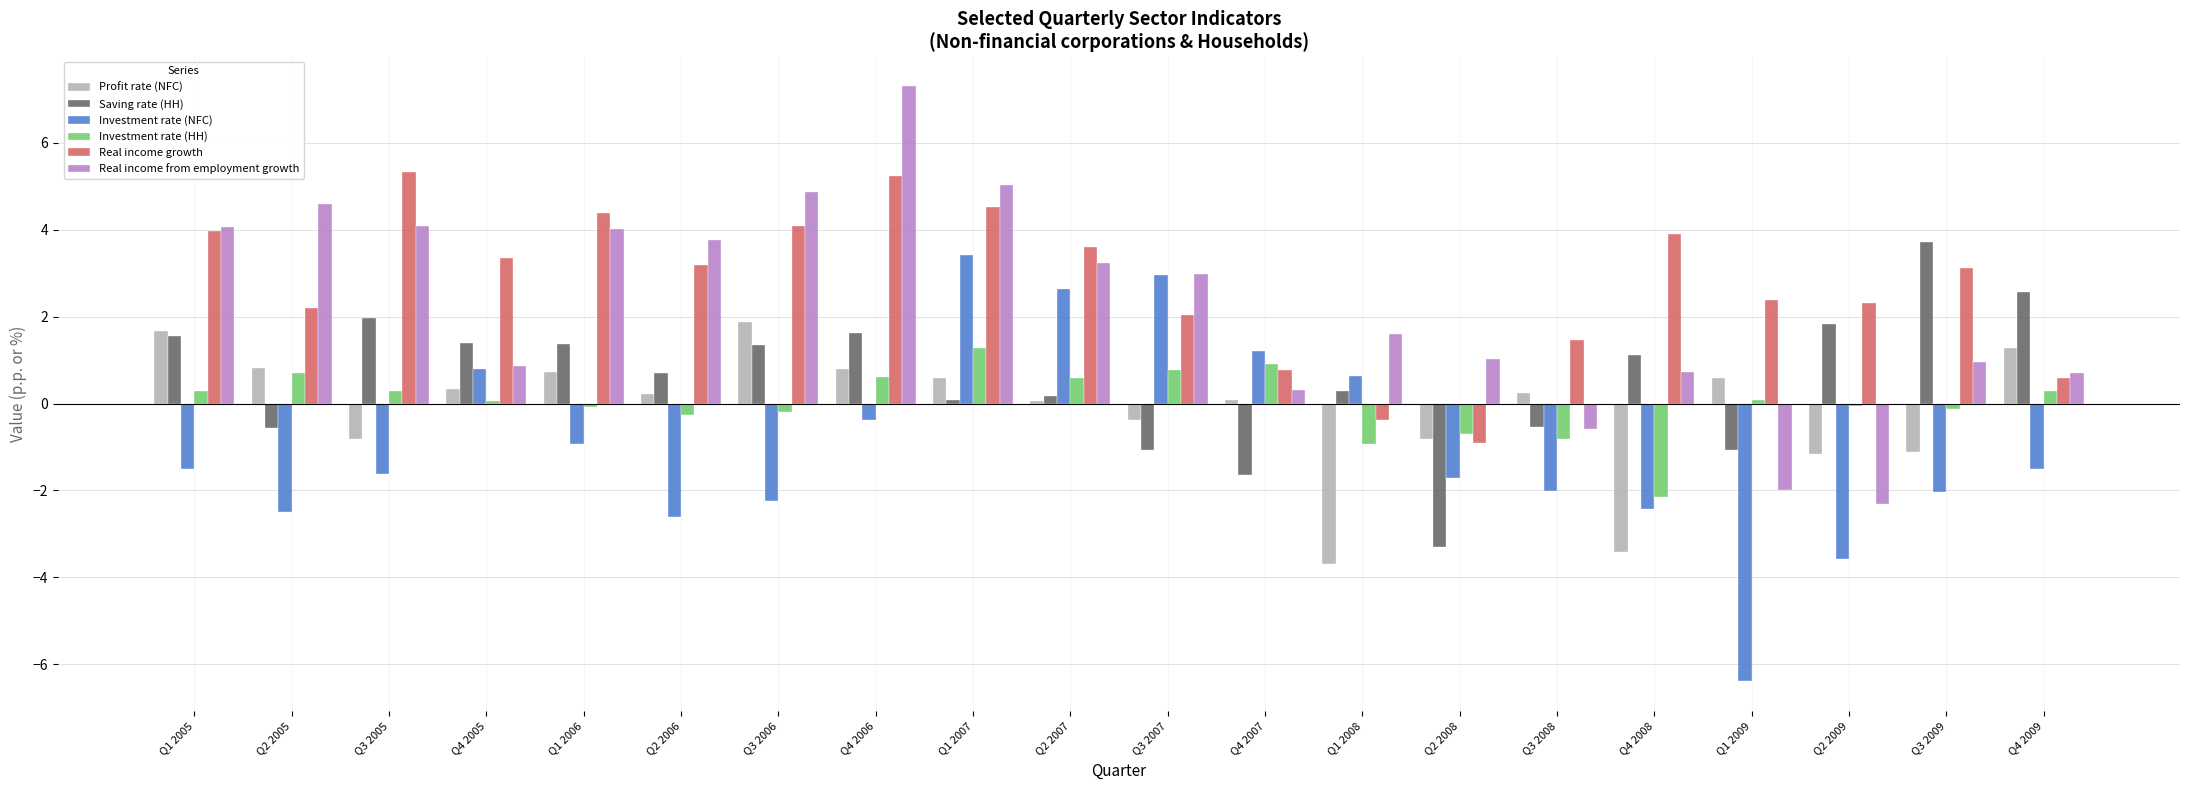

What is the sum of the Investment rate (NFC) values at Q2 2008 and Q2 2006?

-4.3